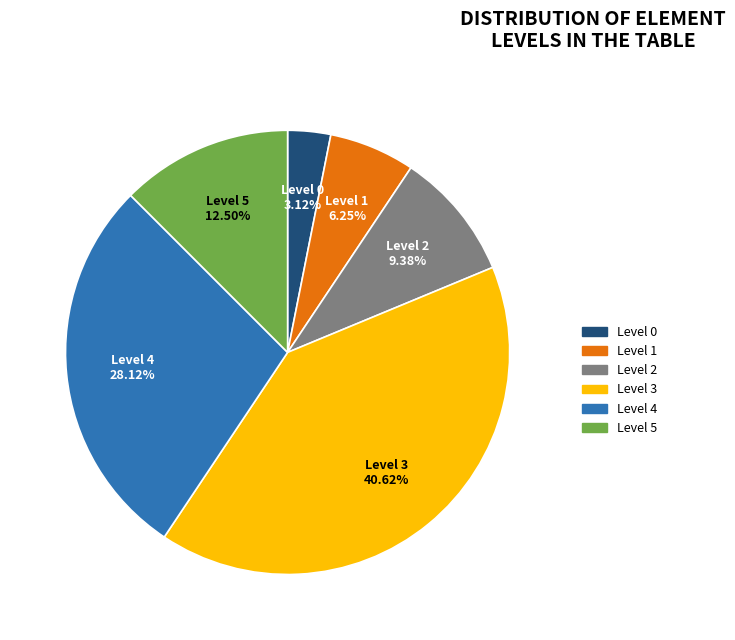

Is Level 0 the majority of the pie?

No